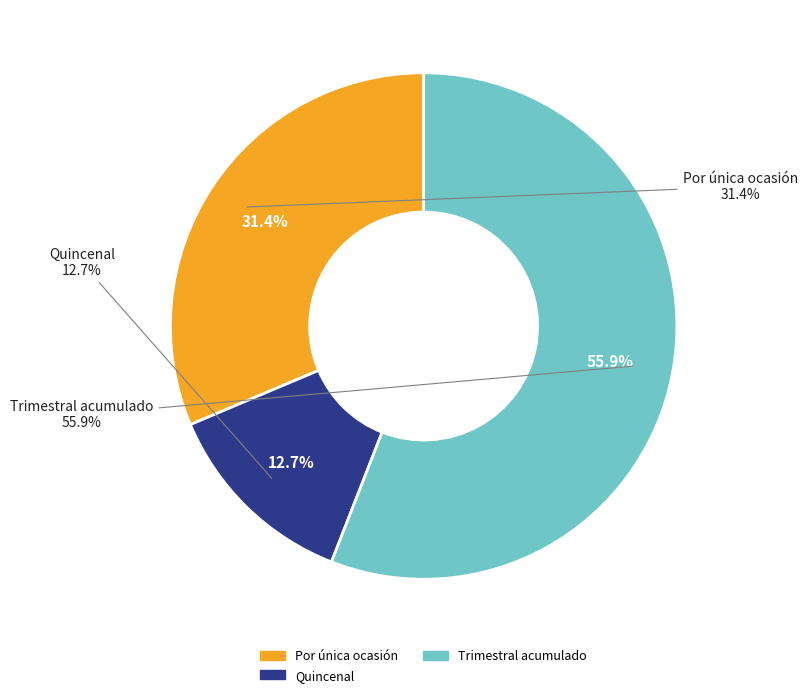

The Bono ID 8 slice represents 1% of the pie. True or false?

False